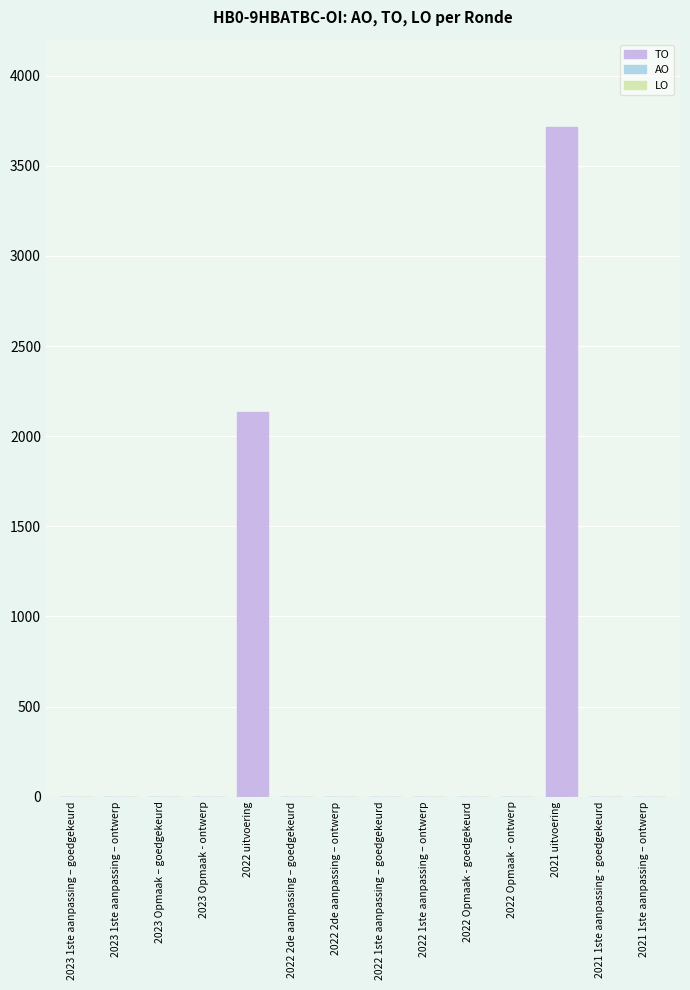

Count the number of categories in the chart.

14